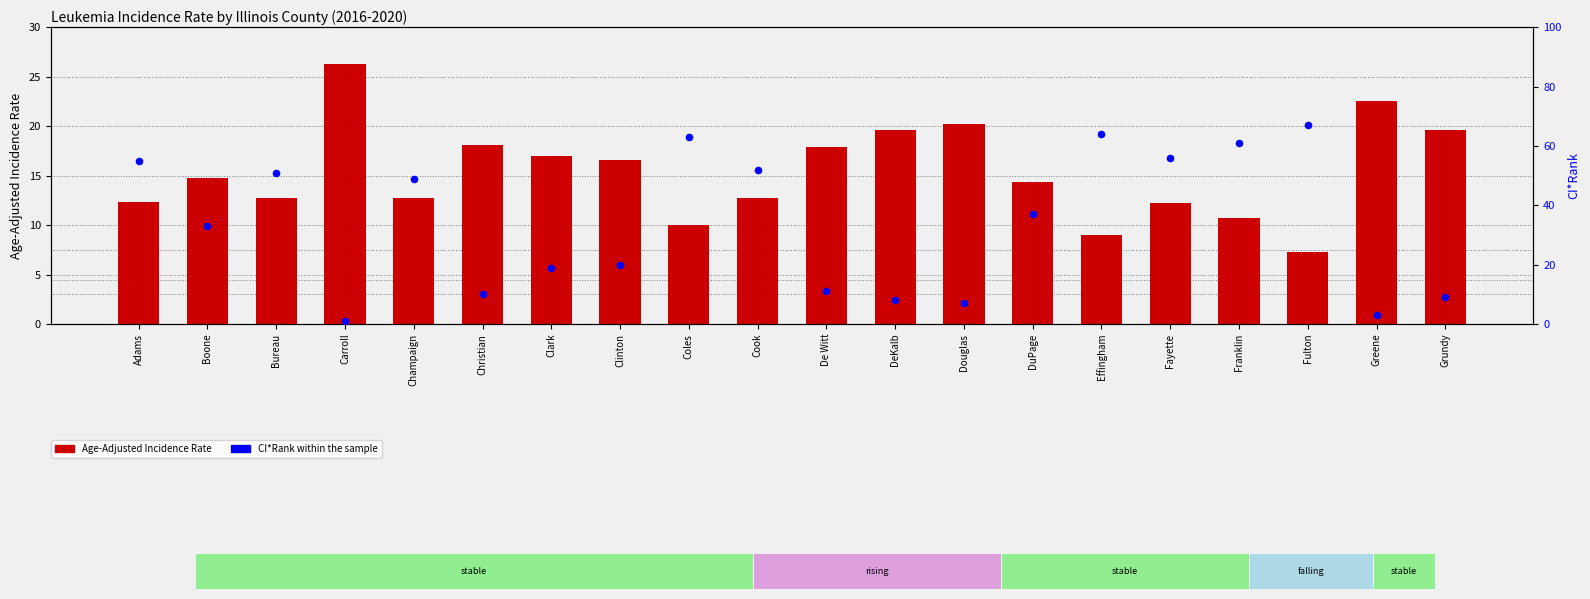

Is the value of CI*Rank within the sample at Cook greater than the value of Age-Adjusted Incidence Rate at Clark?

Yes